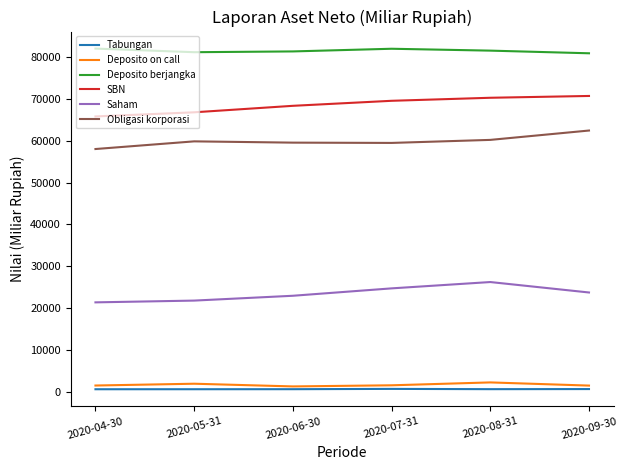

What is the lowest value of the Obligasi korporasi series?

58036.5